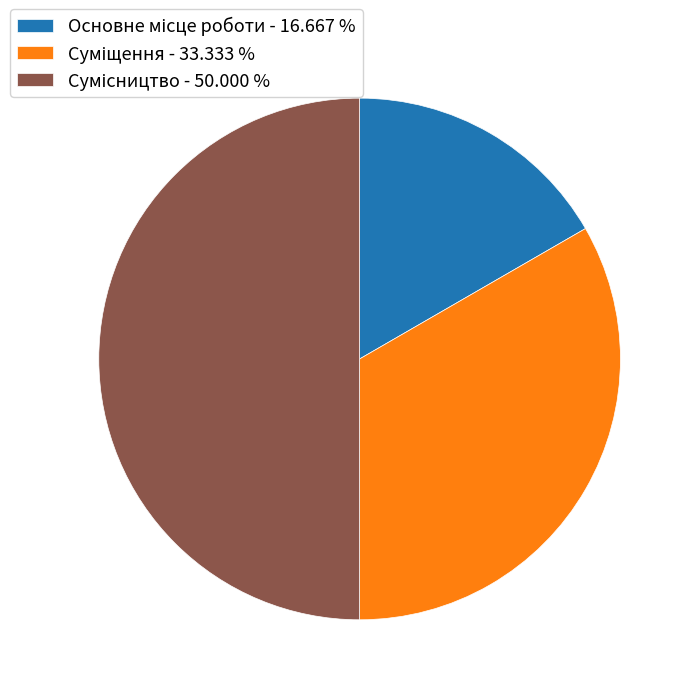

Count the number of slices in the pie.

3